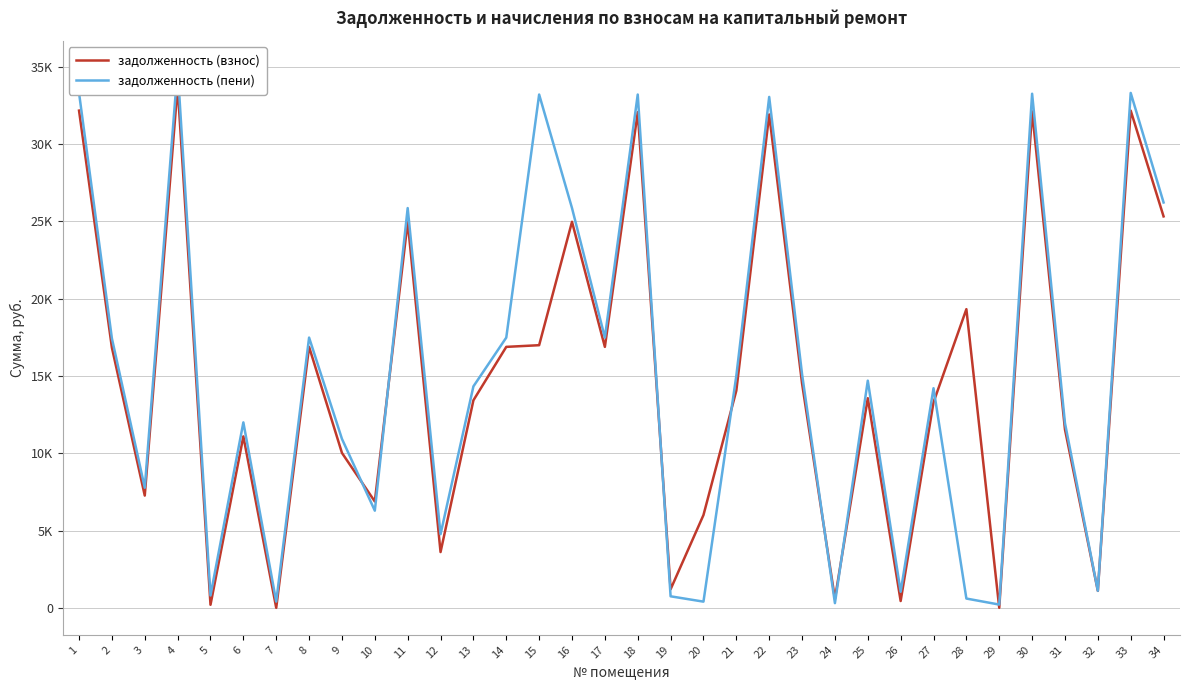

Reading right to left, transcribe all the data shown in this chart.

задолженность (взнос): 34=25315.7	33=32156.3	32=1098.6	31=11534.3	30=32106.2	29=0.1	28=19315.7	27=13293.3	26=440.1	25=13557.1	24=581.6	23=14510.1	22=31906.7	21=14046.2	20=6000.0	19=1201.4	18=32056.4	17=16876.9	16=24966.0	15=16985.4	14=16876.9	13=13421.7	12=3606.7	11=24966.0	10=6877.2	9=10018.4	8=16876.9	7=0.1	6=11087.4	5=196.8	4=33704.2	3=7259.2	2=16827.2	1=32156.3
задолженность (пени): 34=26216.1	33=33300.0	32=1099.5	31=11944.5	30=33248.2	29=210.7	28=600.3	27=14202.6	26=1040.4	25=14692.0	24=303.1	23=15110.4	22=33041.6	21=15007.0	20=400.3	19=744.7	18=33196.6	17=17477.2	16=25854.0	15=33196.6	14=17477.2	13=14322.1	12=4762.9	11=25854.0	10=6284.8	9=10924.2	8=17477.2	7=402.7	6=11993.2	5=797.1	4=34903.0	3=7766.6	2=17425.7	1=33300.0